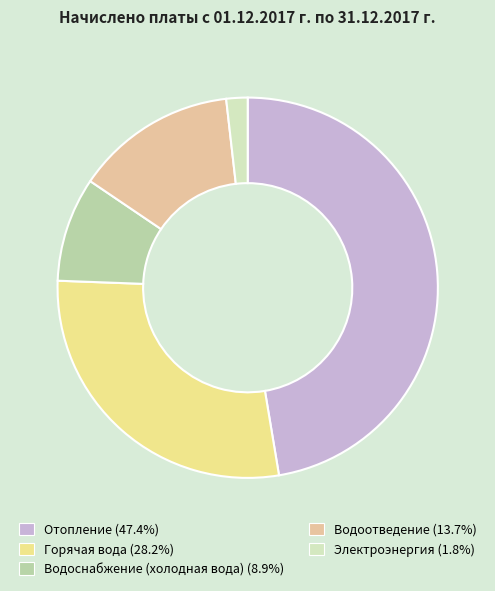

Combined, do Электроэнергия and Горячая вода account for over 50%?

No